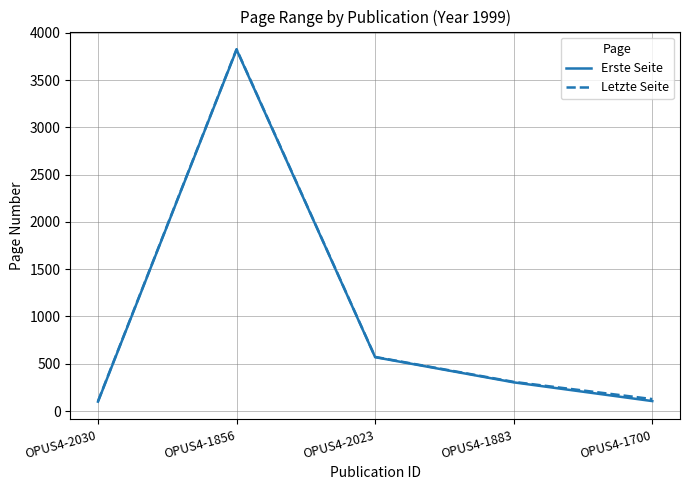

What is the spread (max minus min) of values at OPUS4-2030?

5